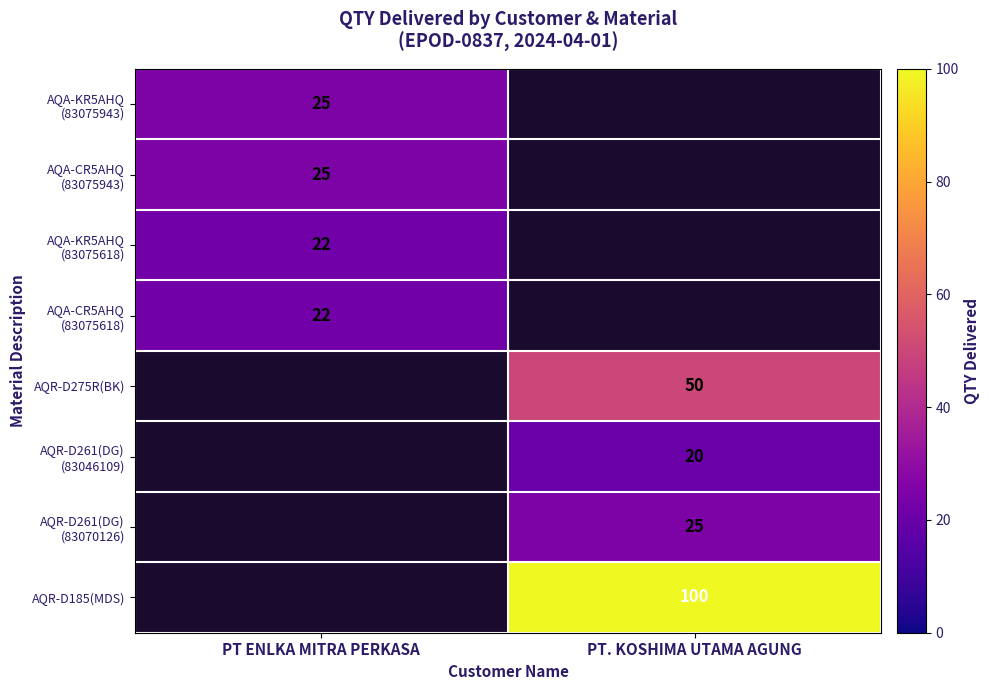

True or false: AQR-D275R(BK) has a value of 15 at PT. KOSHIMA UTAMA AGUNG.

False